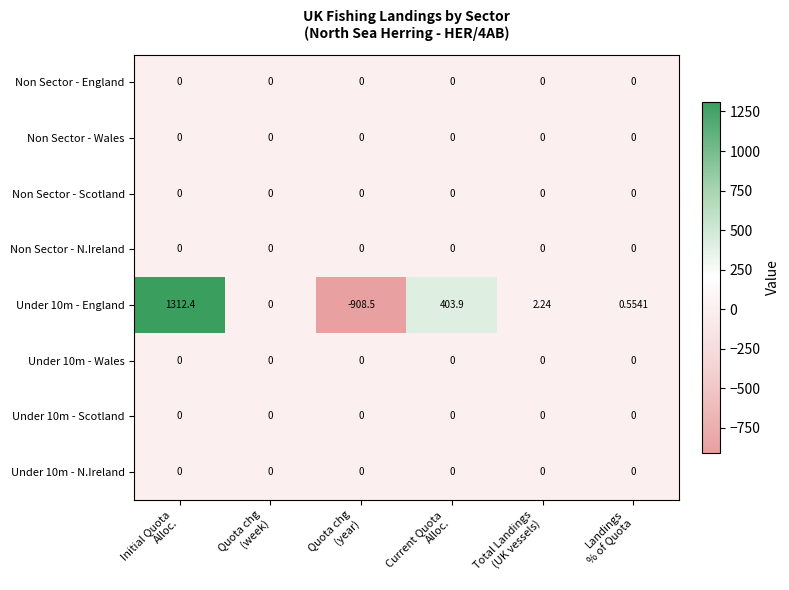

Which series has the largest range (max minus min)?

Under 10m - England